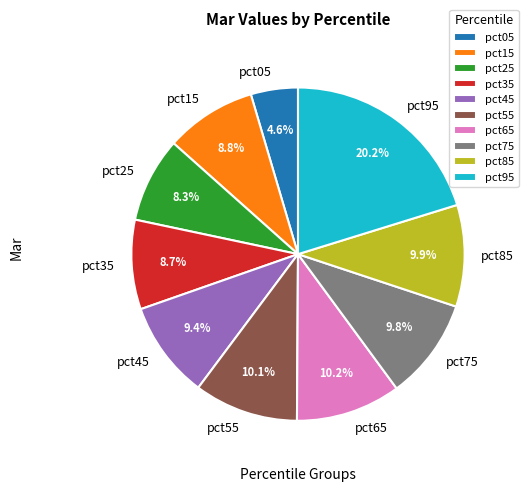

Is it true that pct15 is 17% of the pie?

False